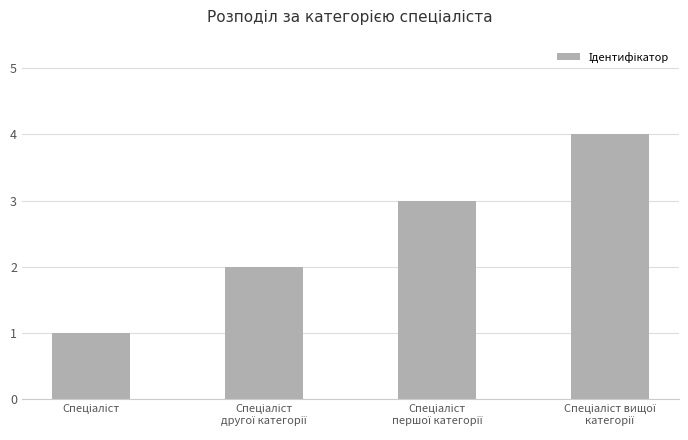

What is the smallest value displayed?

1